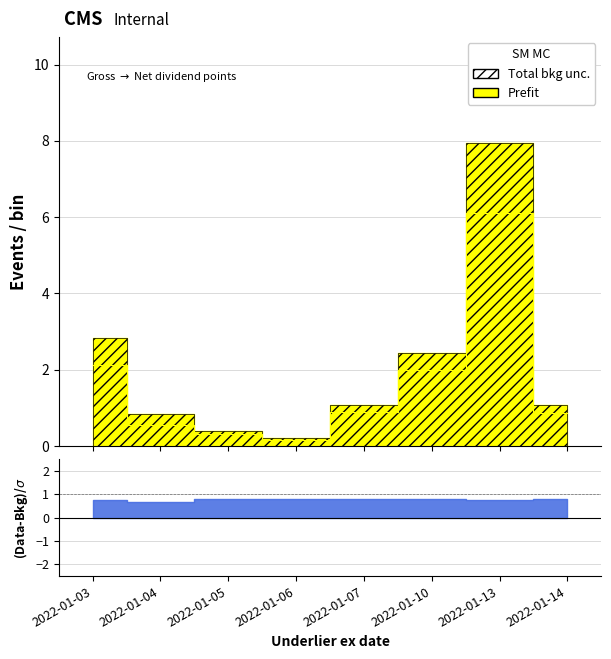

True or false: the data has more than 2 interior local peaks.

False